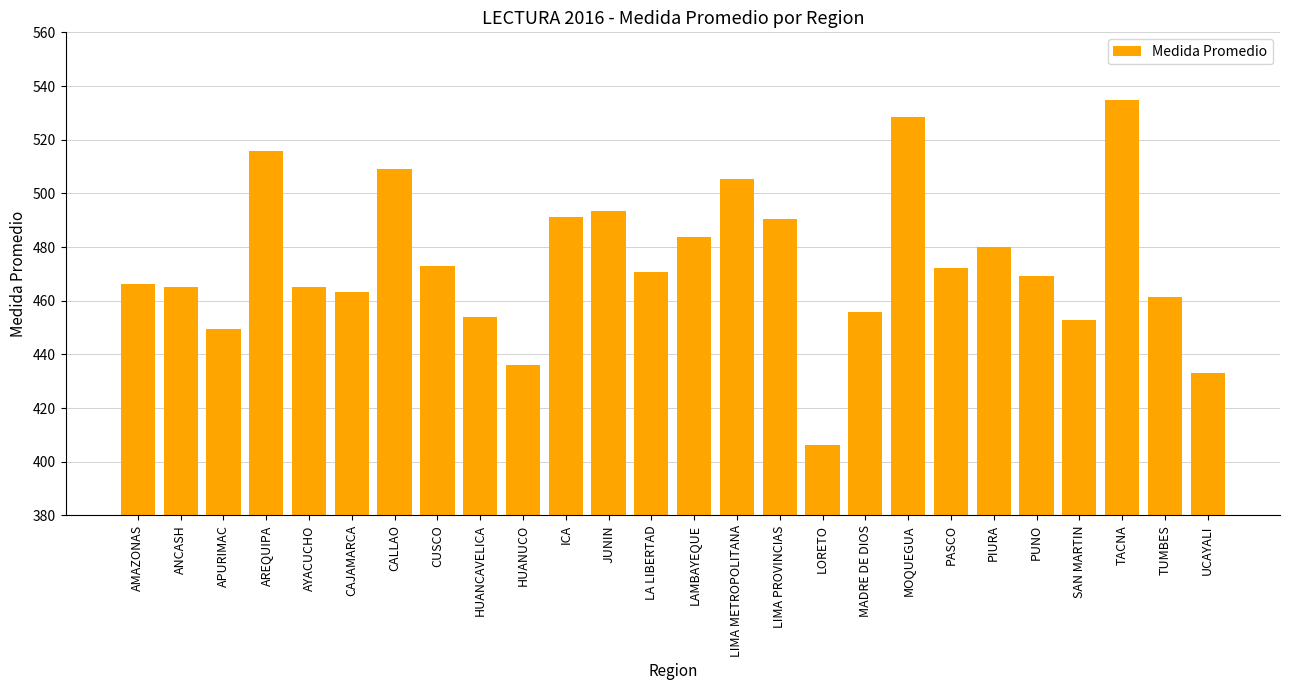

What is the minimum value shown in the chart?

406.3